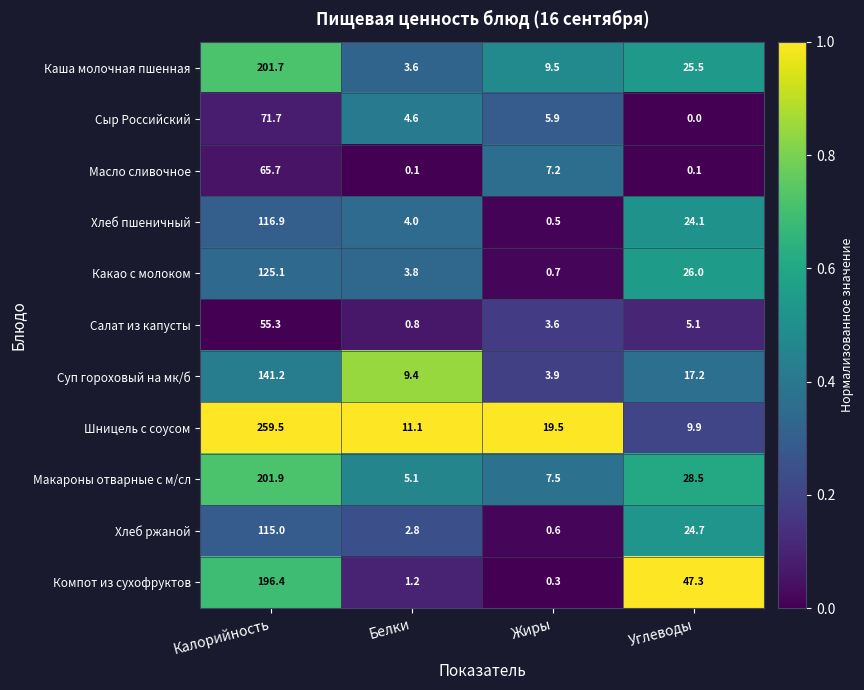

What is the sum of the Макароны отварные с м/сл values at Углеводы and Калорийность?

230.4